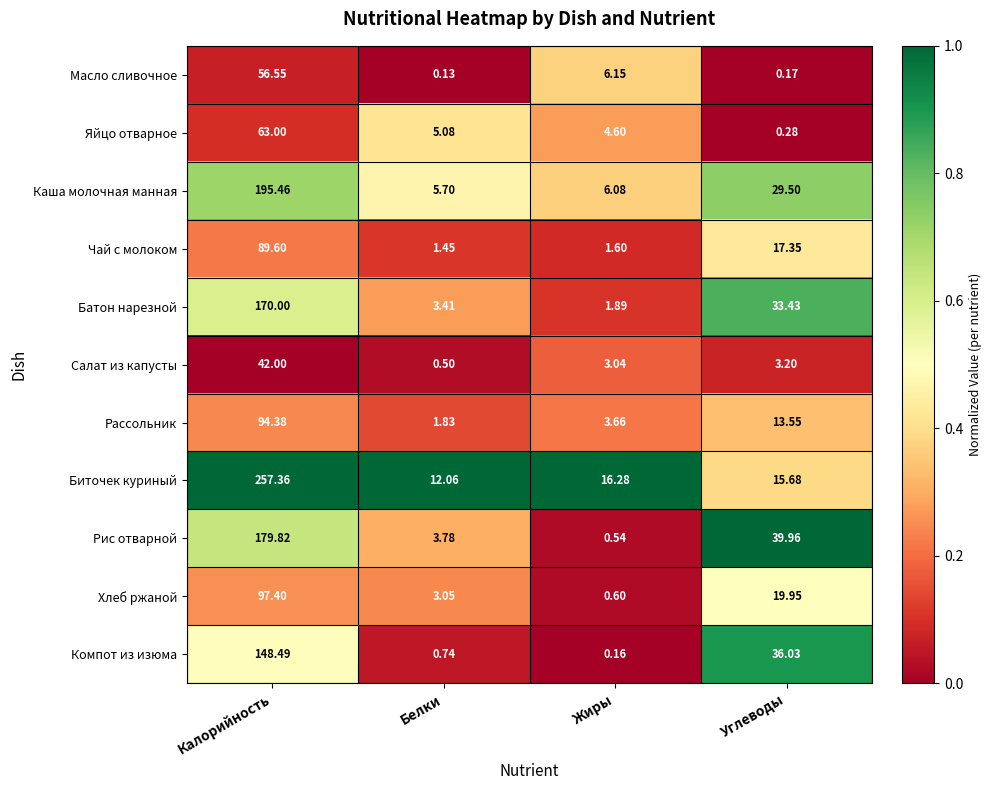

List the series in order of their peak value, highest first.

Биточек куриный, Каша молочная манная, Рис отварной, Батон нарезной, Компот из изюма, Хлеб ржаной, Рассольник, Чай с молоком, Яйцо отварное, Масло сливочное, Салат из капусты